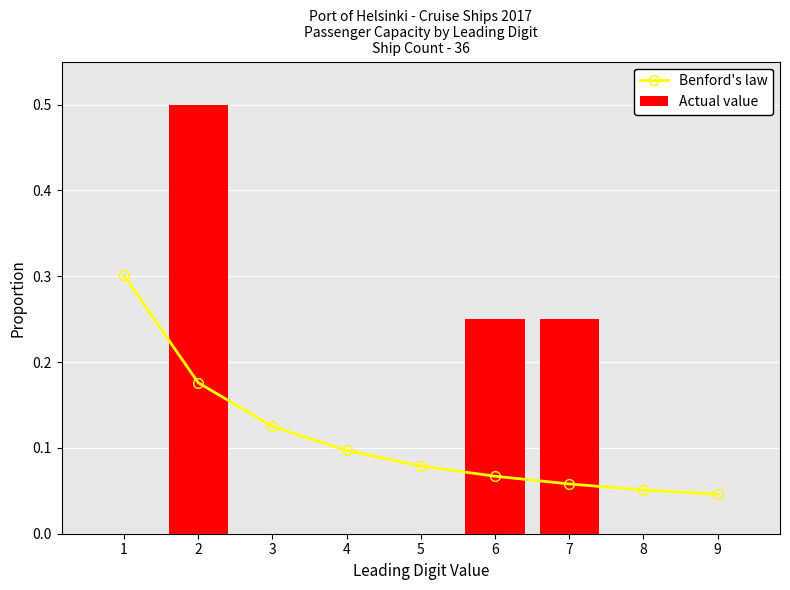

Is the value of Benford's law at 9 greater than the value of Actual value at 4?

Yes